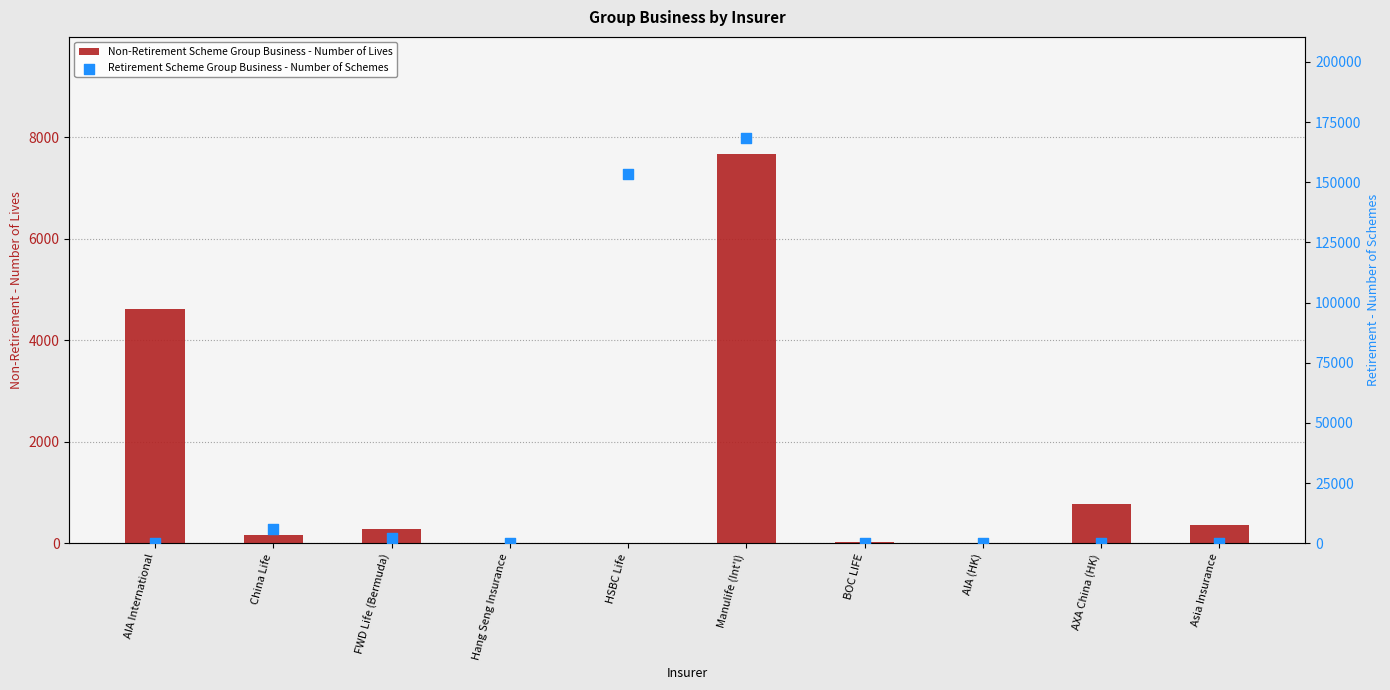

Which series contains the lowest Y value?

Retirement Scheme Group Business - Number of Schemes